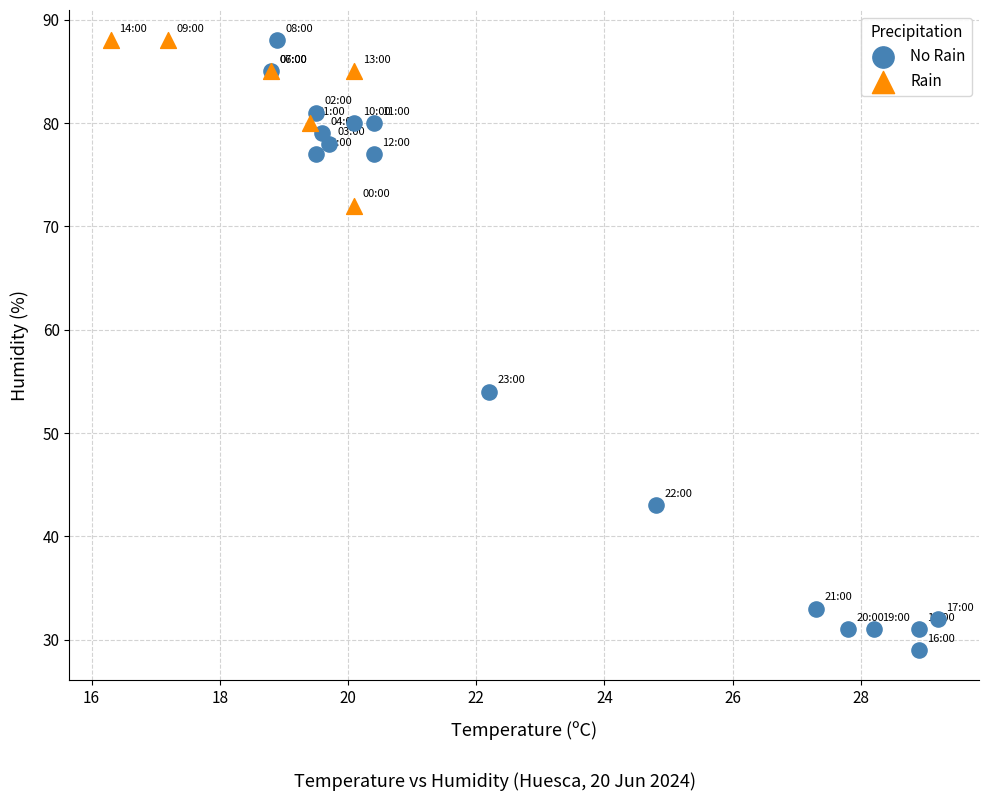

Which series has the largest Y range (max minus min)?

No Rain